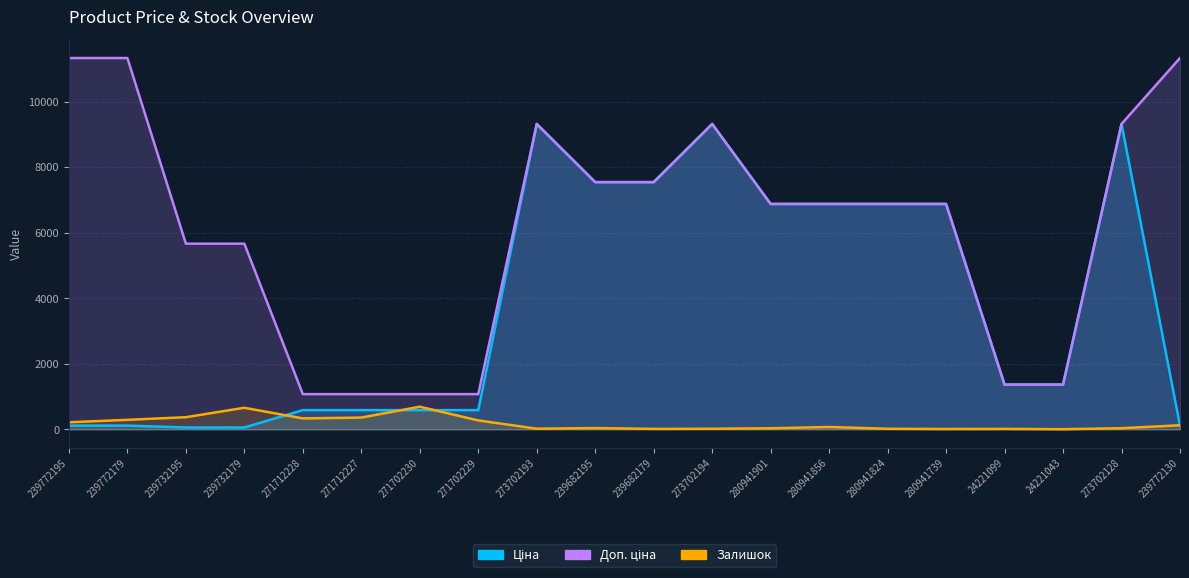

Rank the categories by Доп. ціна value from lowest to highest.

271712228, 271712227, 271702230, 271702229, 24221099, 24221043, 239732195, 239732179, 280941901, 280941856, 280941824, 280941739, 239682195, 239682179, 273702193, 273702194, 273702128, 239772195, 239772179, 239772130